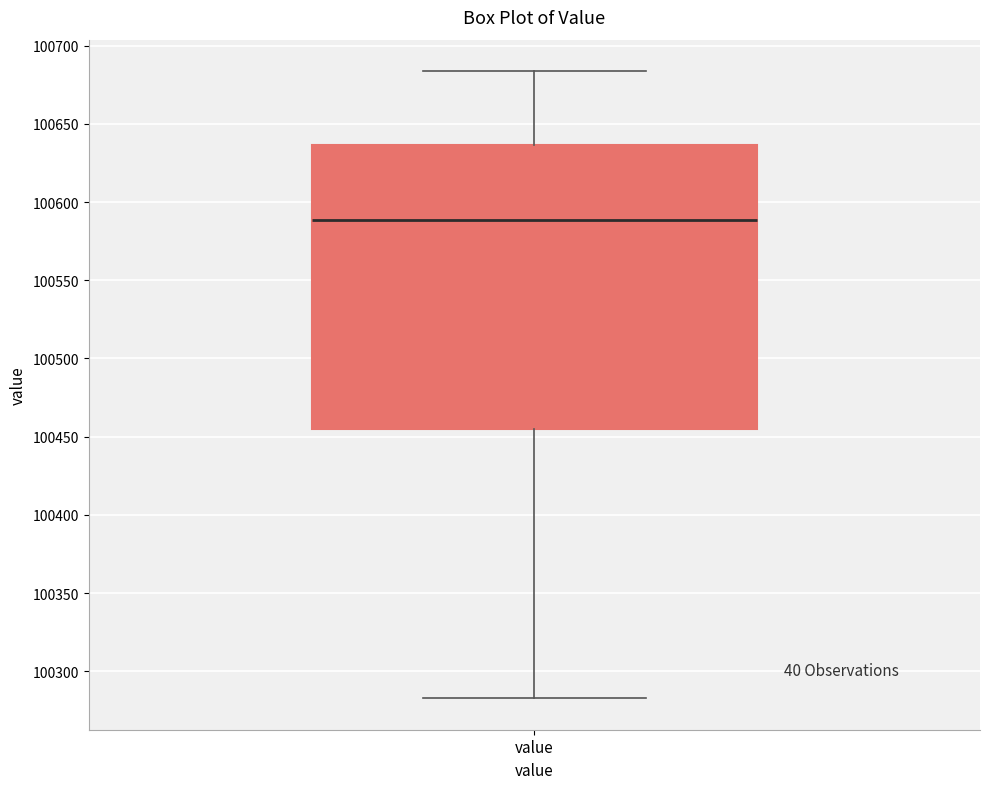

Where does the lower whisker of the box for value end on the y-axis? The values are not printed on the chart, so give them approximately, as read against the axis.

100285